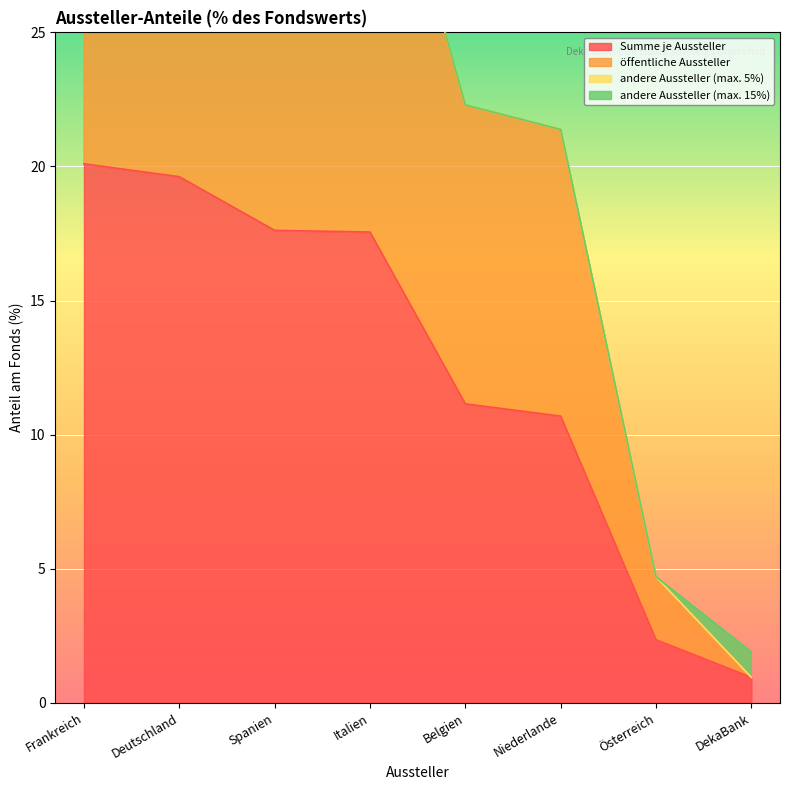

Where does the Summe je Aussteller series first go above 17?

Frankreich